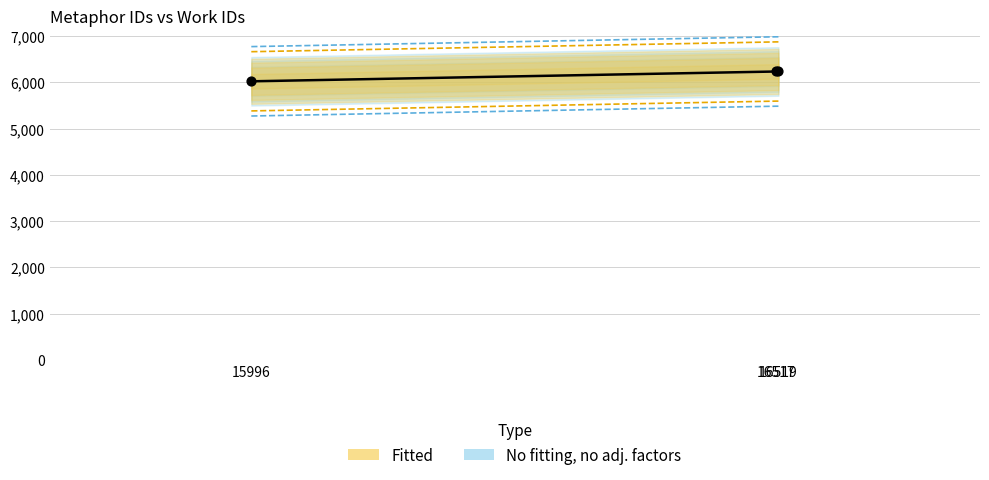

Approximately how many times larger is the value at 16517 compared to 15996?

1.0